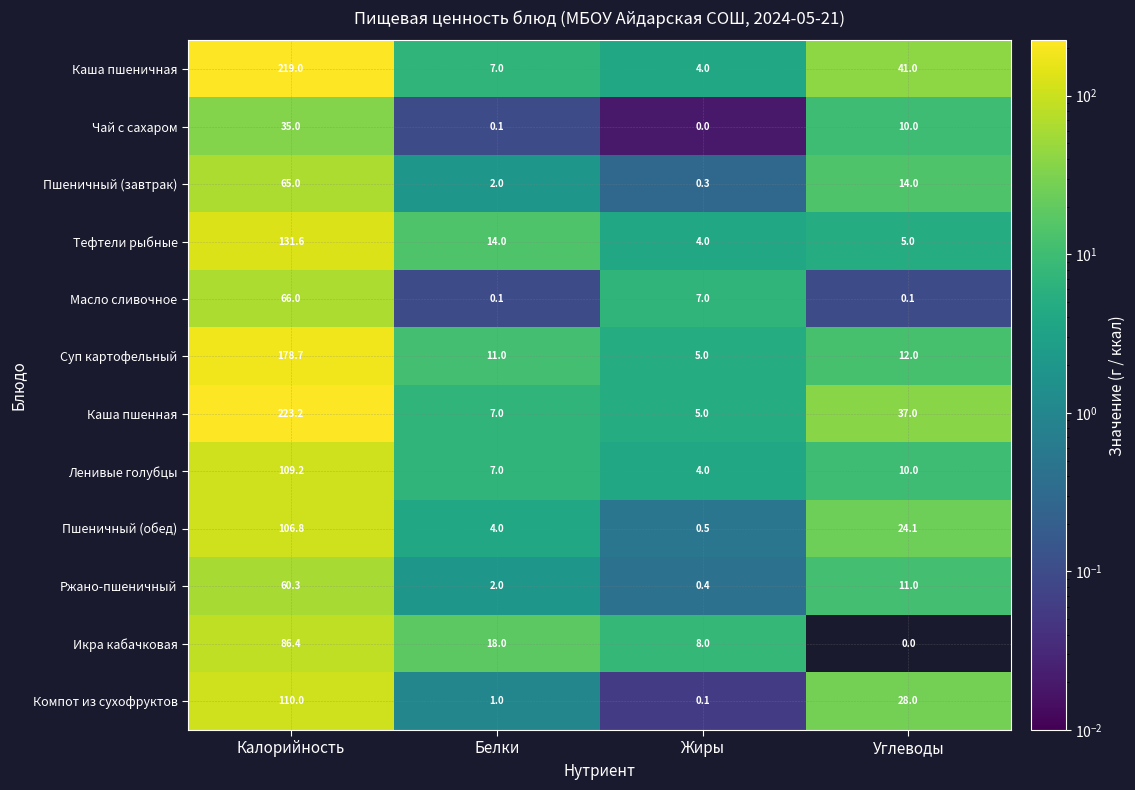

Count the number of categories in the chart.

4